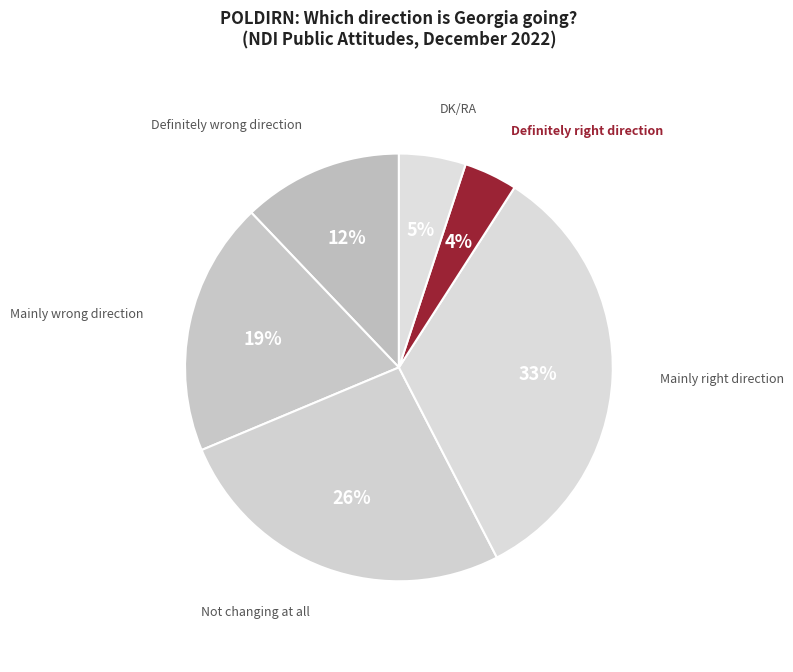

Count the number of slices in the pie.

6